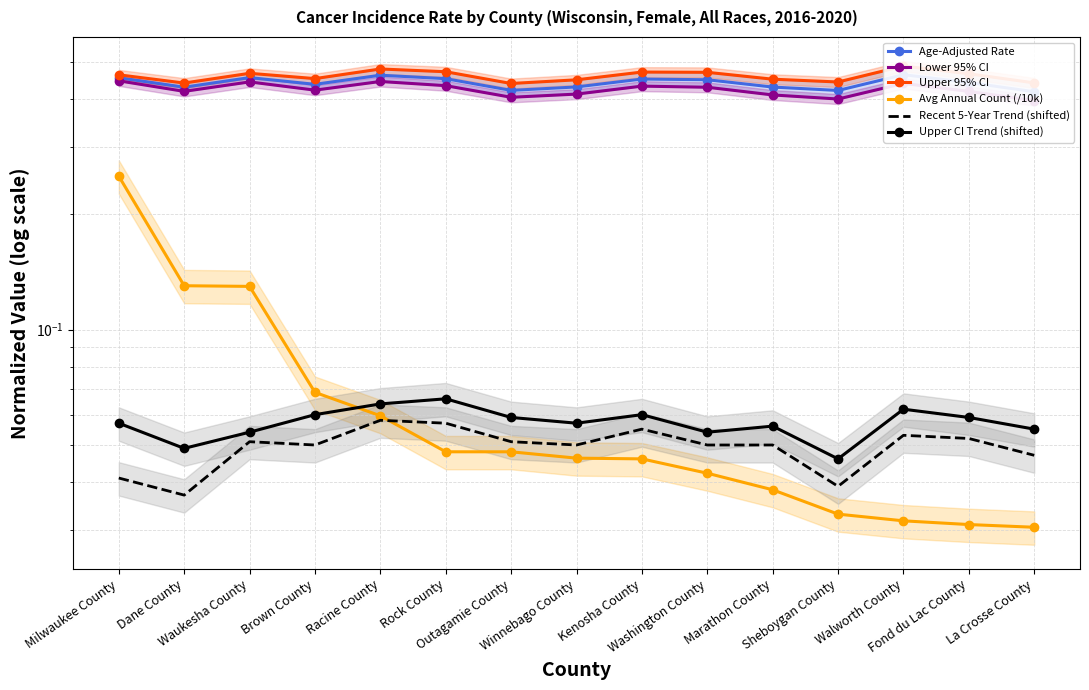

Which category has the highest value across all series?

Walworth County